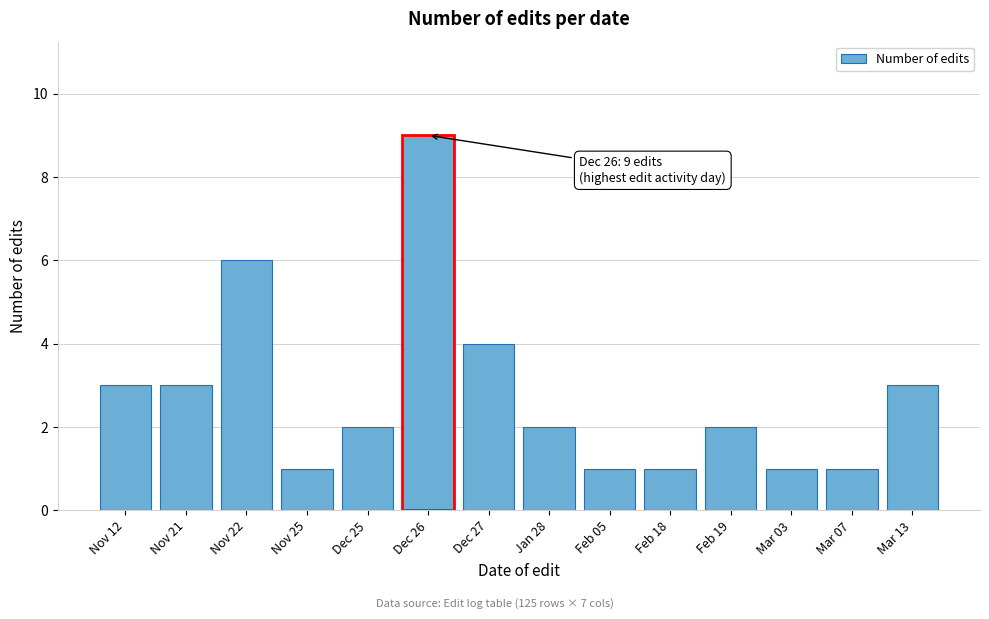

Reading right to left, transcribe all the data shown in this chart.

3	1	1	2	1	1	2	4	9	2	1	6	3	3